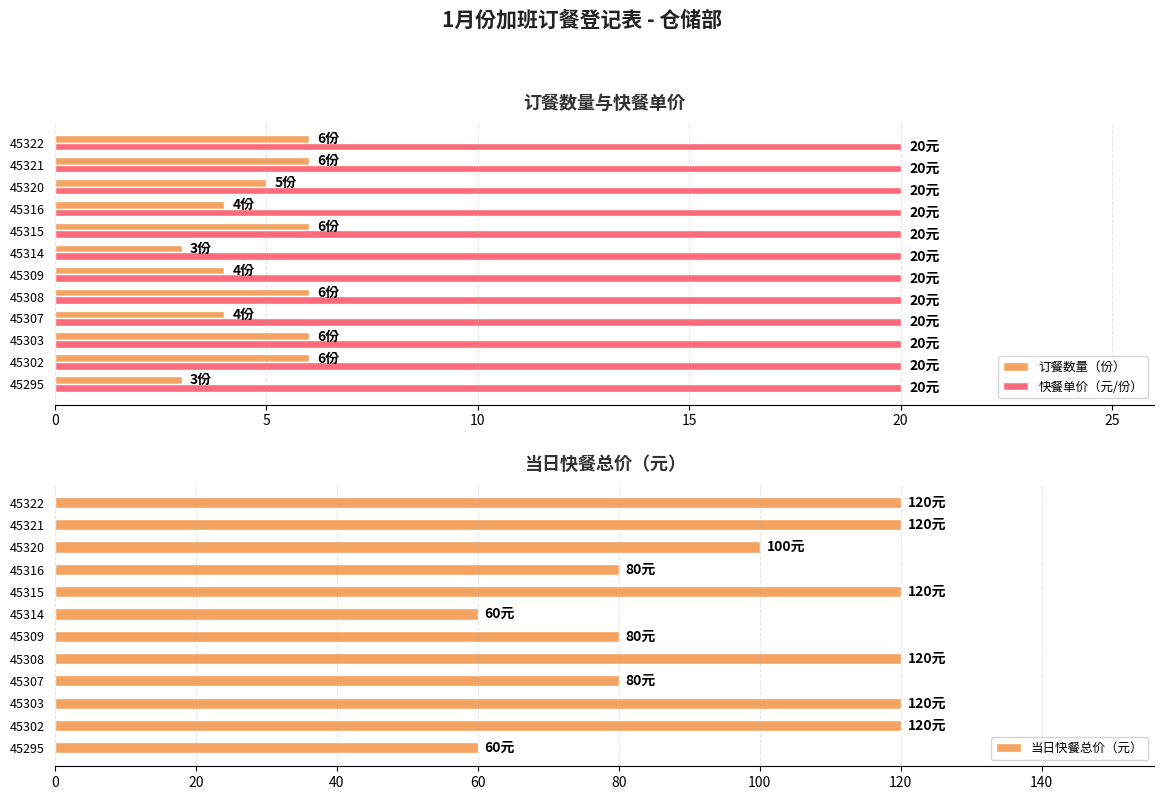

How many distinct data groups are displayed?

3